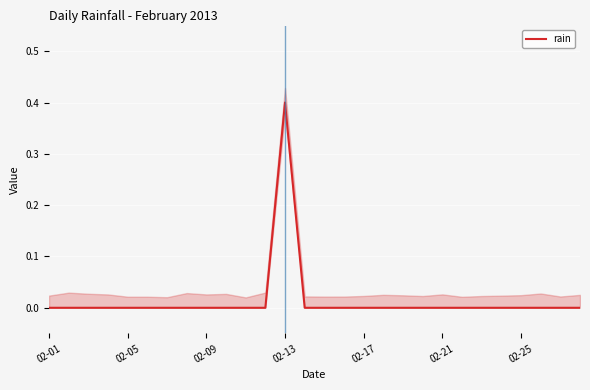

What is the maximum value for rain?

0.4